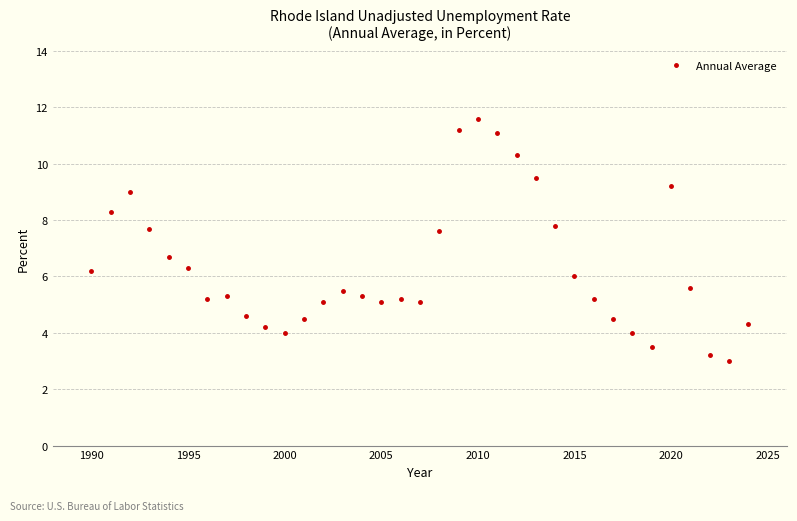

What is the average value?

6.3